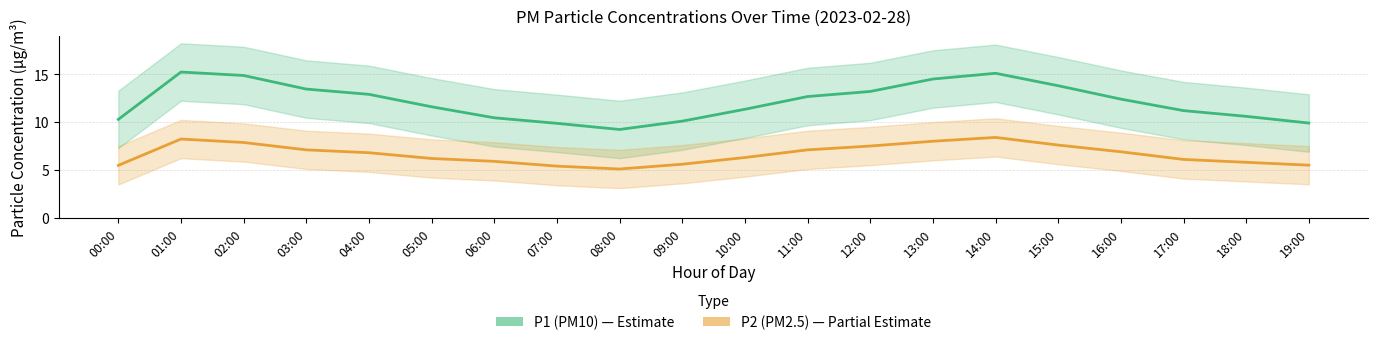

How many lines are shown in the chart?

2